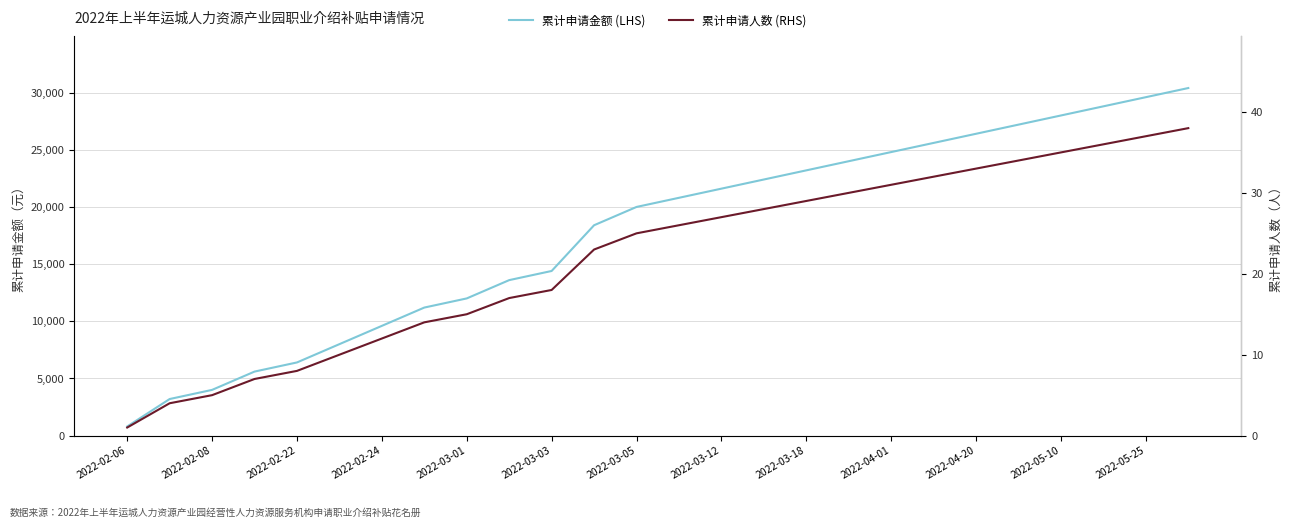

What position from the left is 2022-03-12?

15